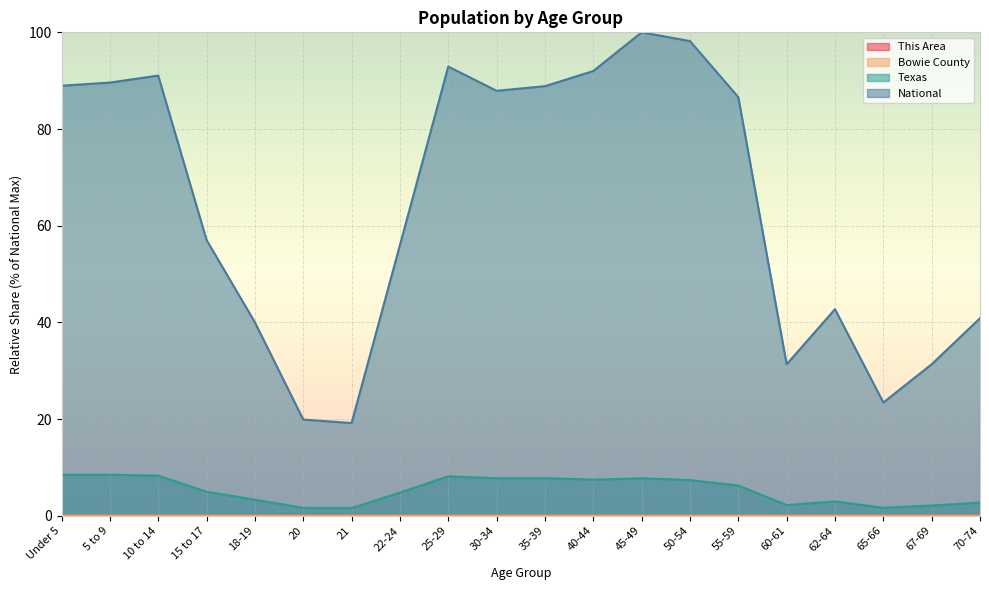

True or false: This Area and Texas intersect in this chart.

False